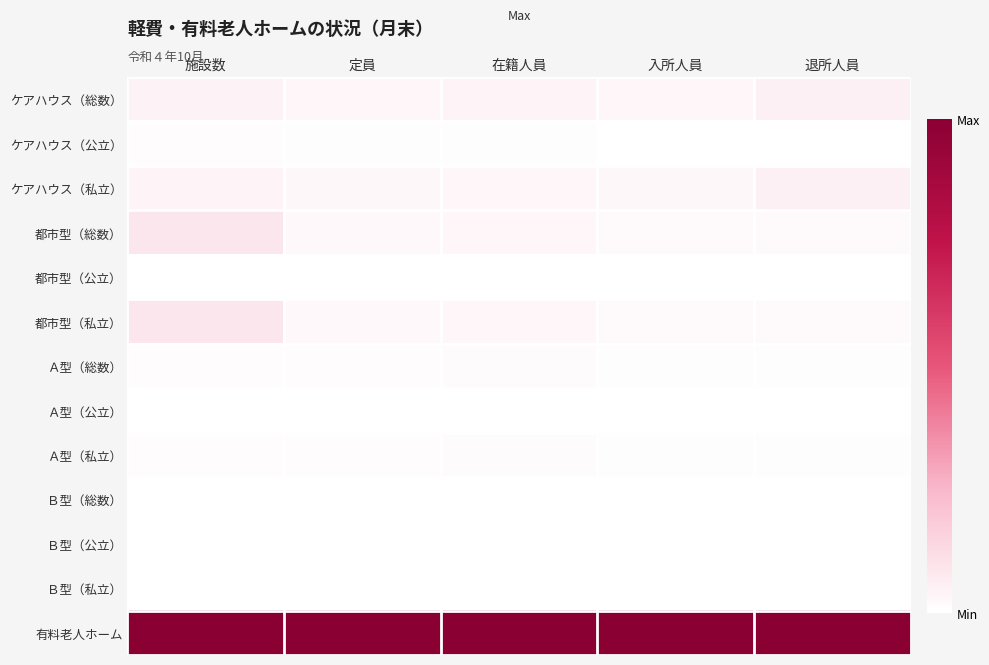

At which category is the sum across all series the highest?

施設数